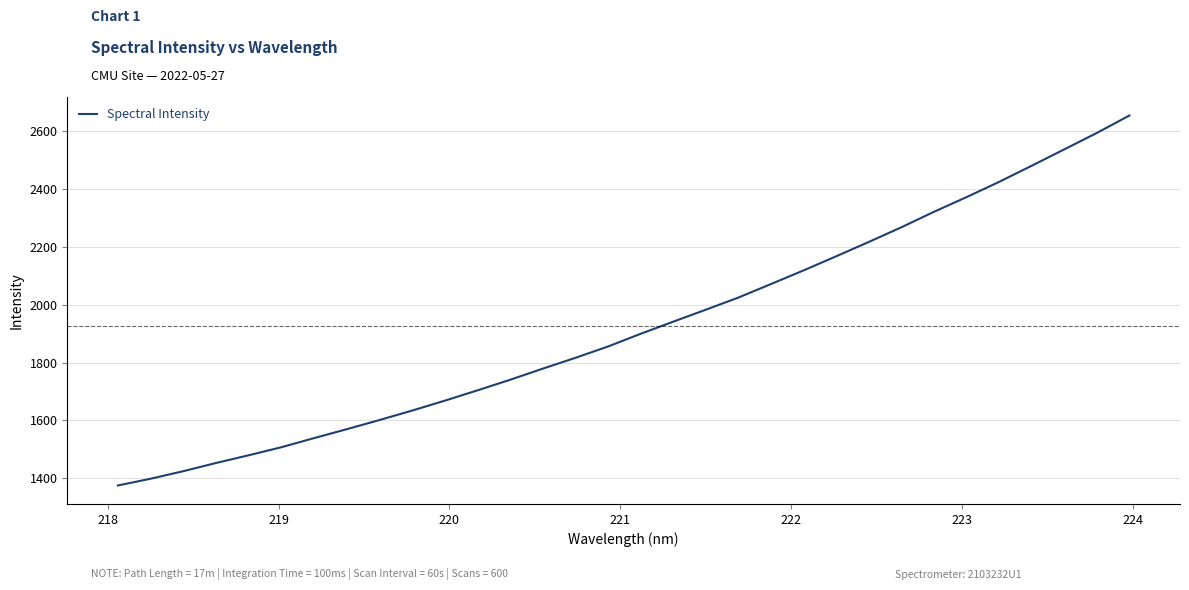

What is the difference between the maximum and minimum values?

1277.3